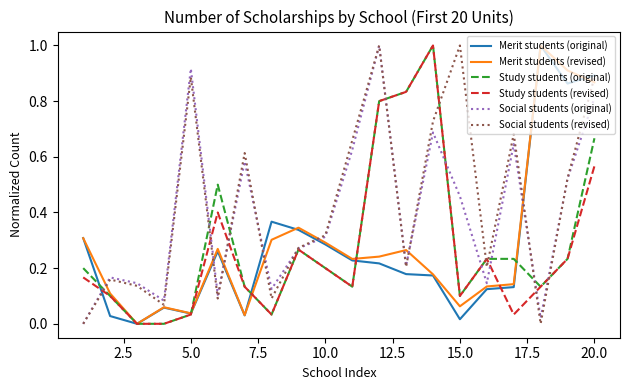

What is the maximum value for Social students (revised)?

1.0